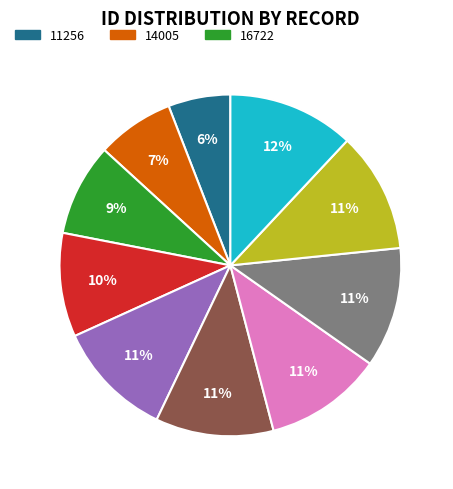

Count the number of slices in the pie.

10